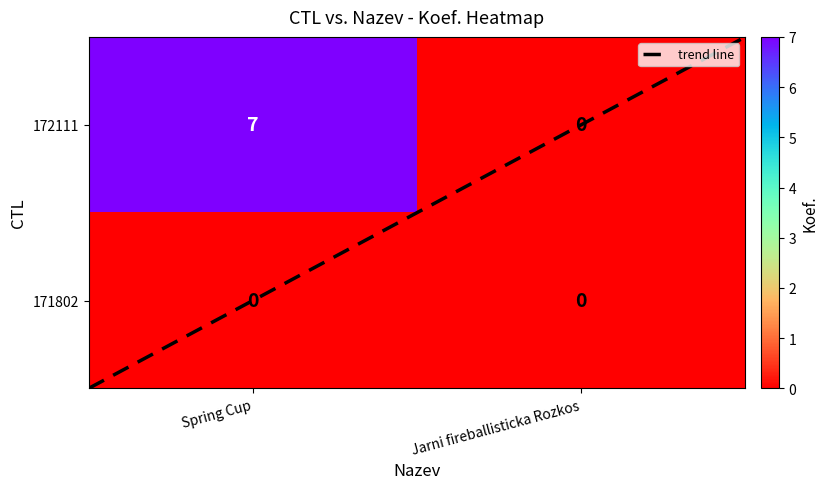

List the series in order of their overall mean, highest first.

172111, 171802